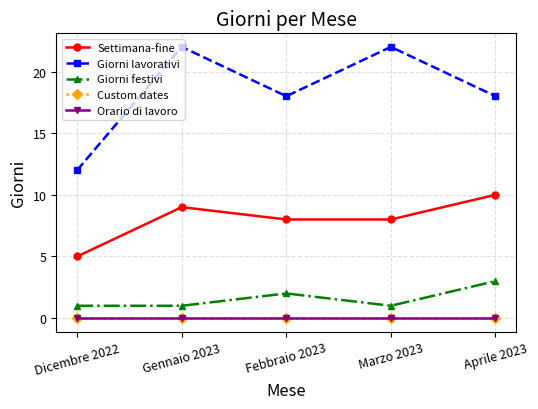

True or false: Giorni lavorativi has more than 0 interior local peaks.

True